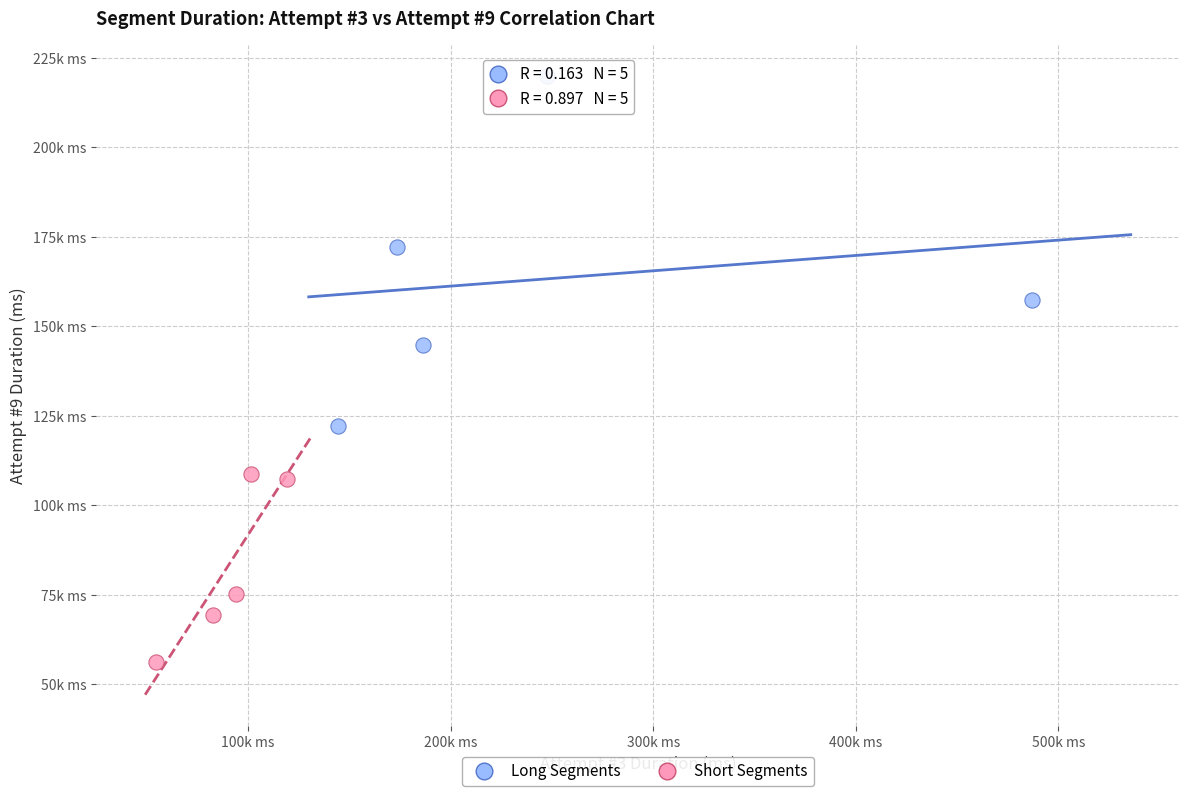

Which series contains the lowest Y value?

Short Segments